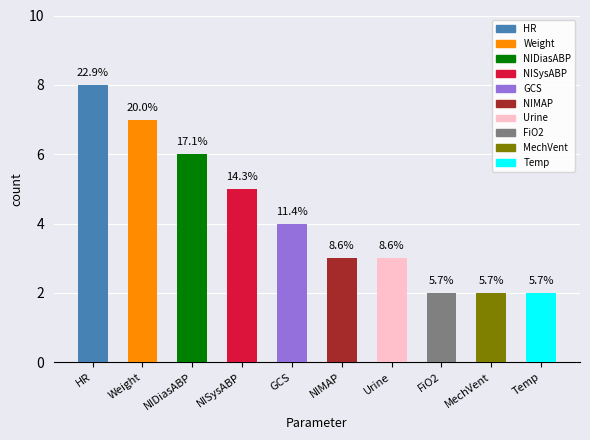

Reading left to right, what are all the values shown in this chart?

8	7	6	5	4	3	3	2	2	2